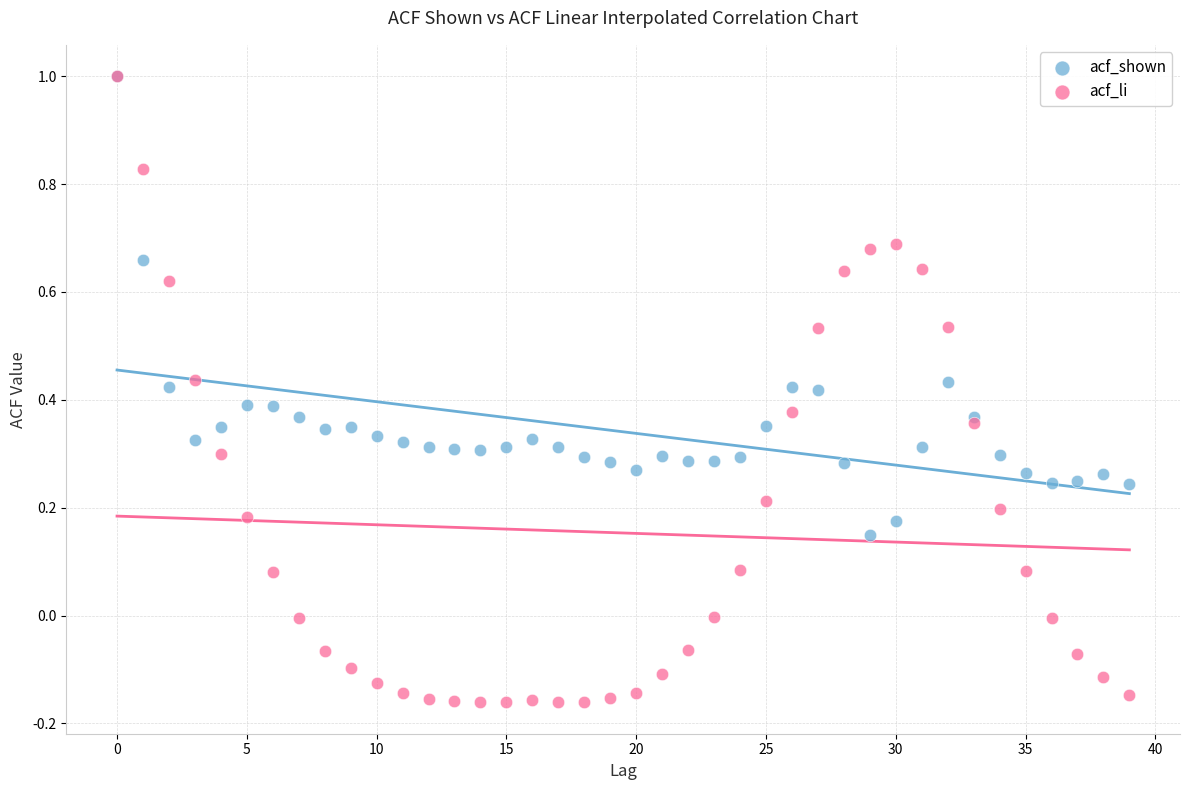

What are all the series names shown in the legend?

acf_shown, acf_li